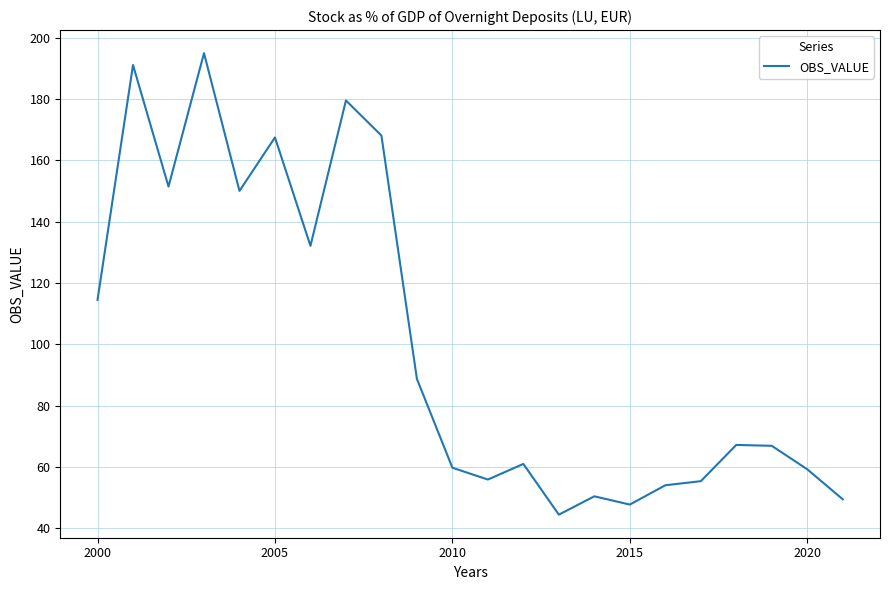

What is the smallest value displayed?

44.5